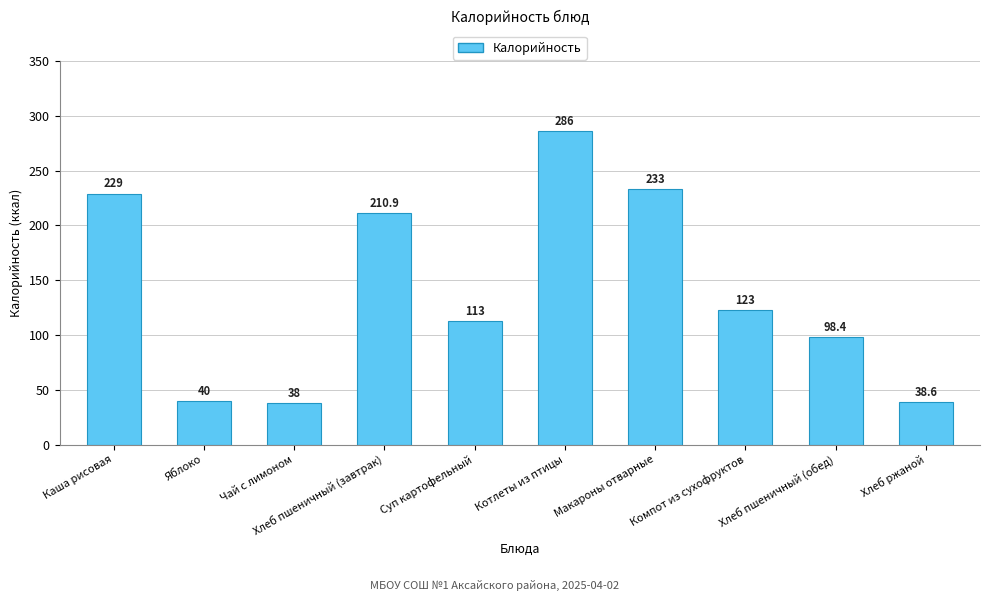

The value at Яблоко is 40.0. True or false?

True